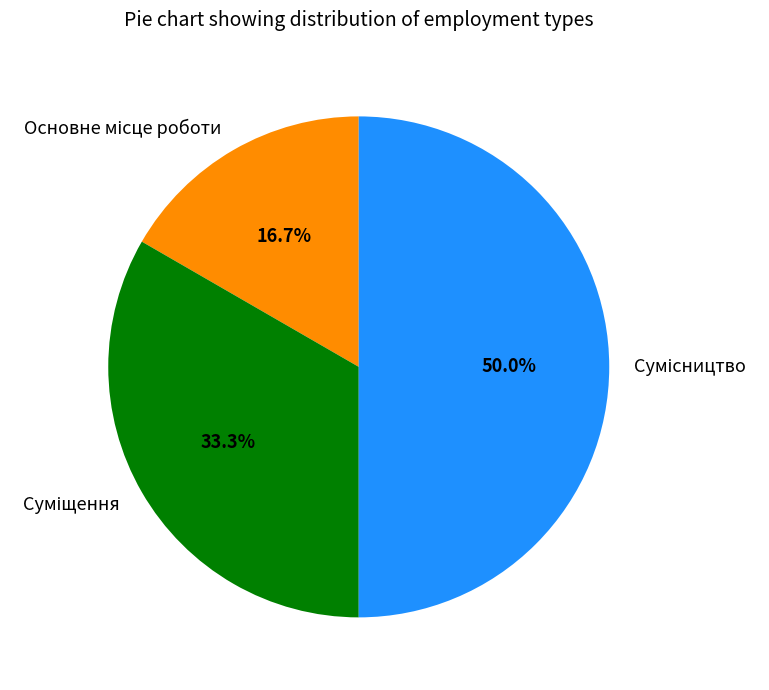

How many segments does this pie chart have?

3